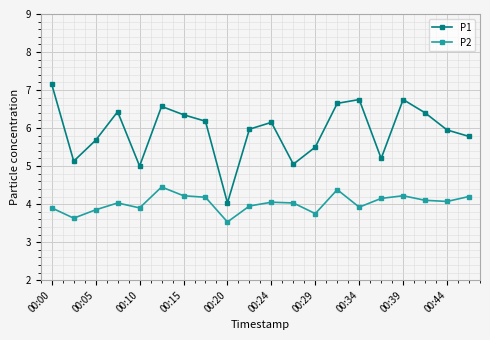

List the series in order of their peak value, highest first.

P1, P2